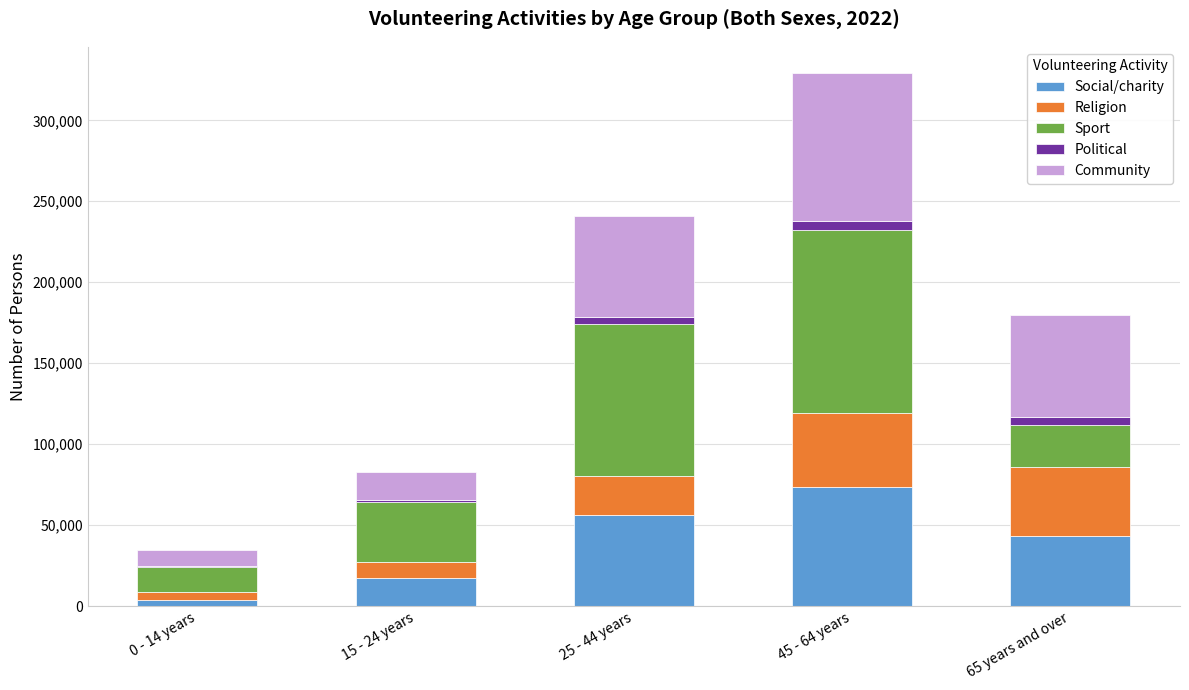

Which category has the highest value in the Social/charity series?

45 - 64 years